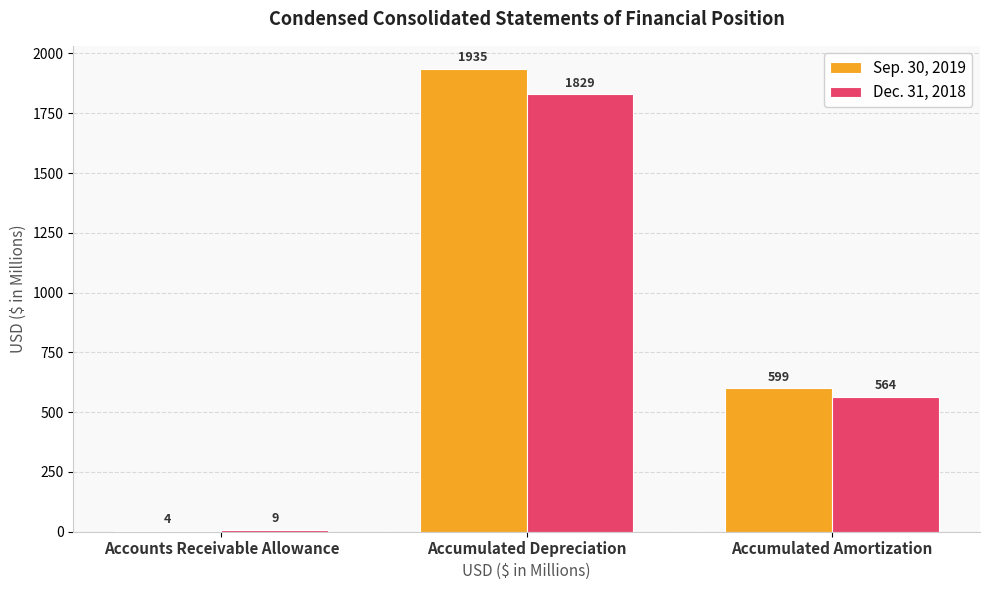

What are all the series names shown in the legend?

Sep. 30, 2019, Dec. 31, 2018